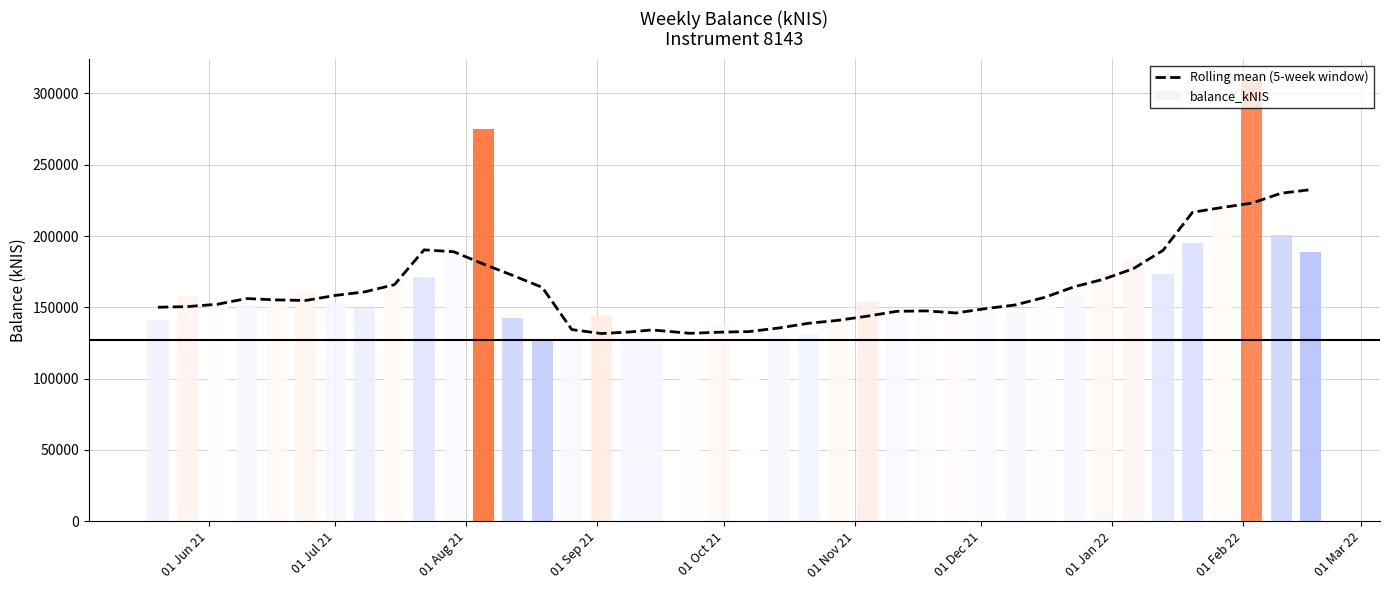

The chart shows a value of 104252.8 at 33. True or false?

False